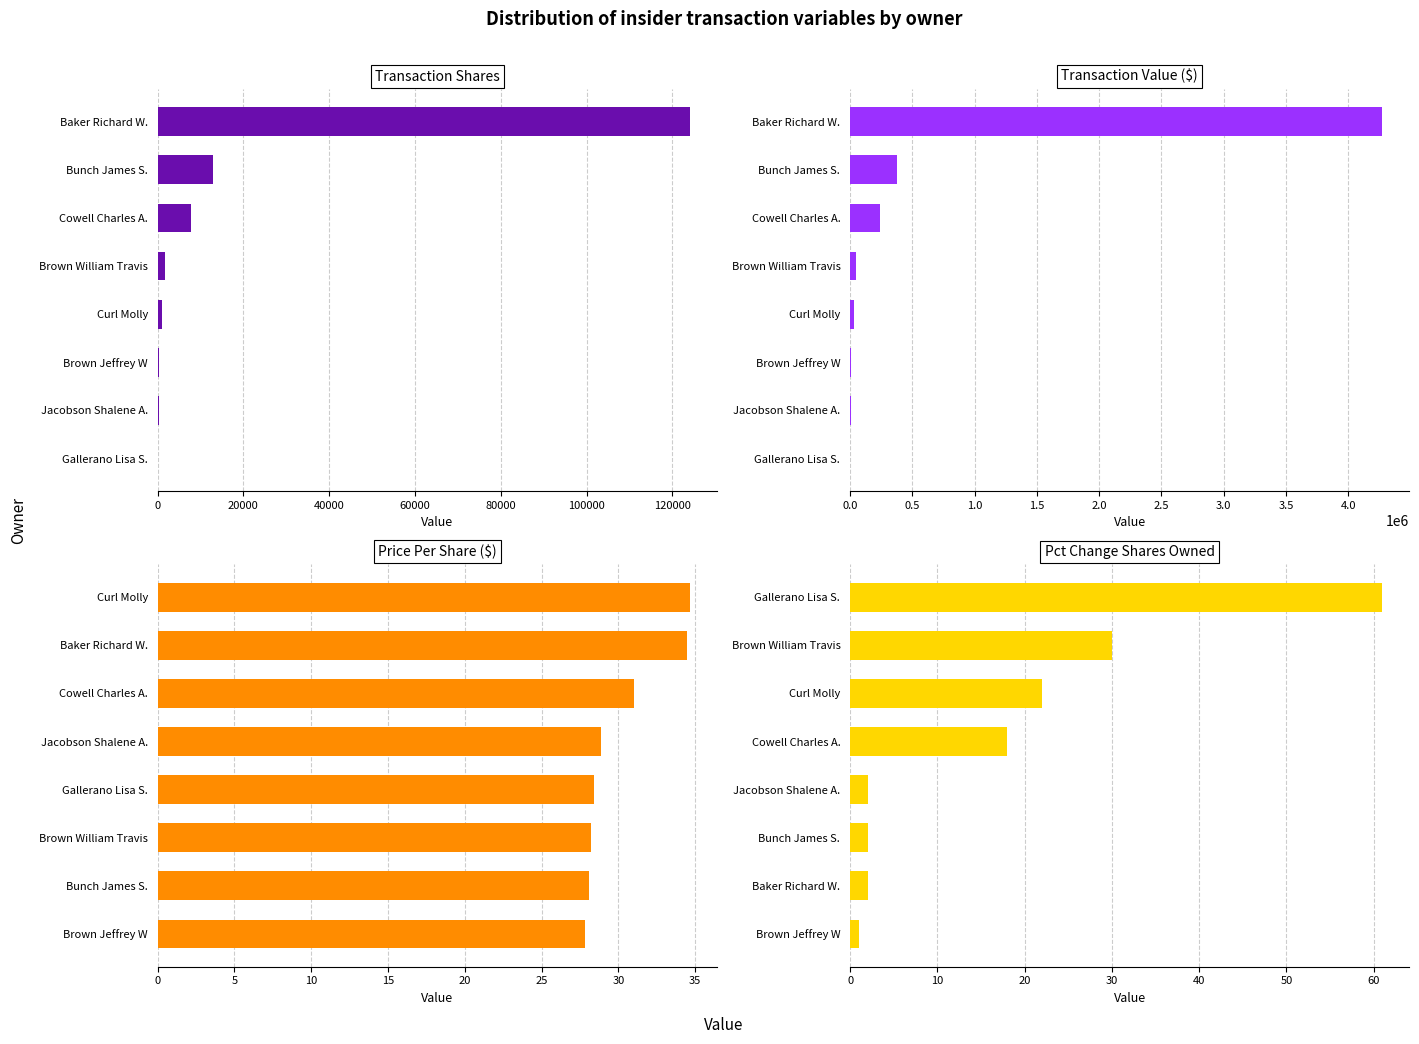

How many bars are there in each group?

4